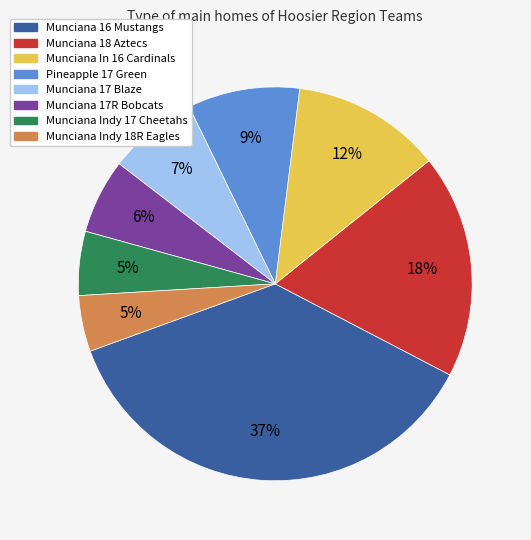

To the nearest percent, what portion does Munciana Indy 18R Eagles represent?

5%